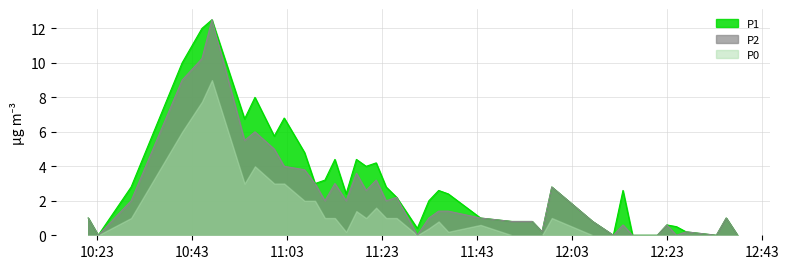

Count the number of categories in the chart.

40